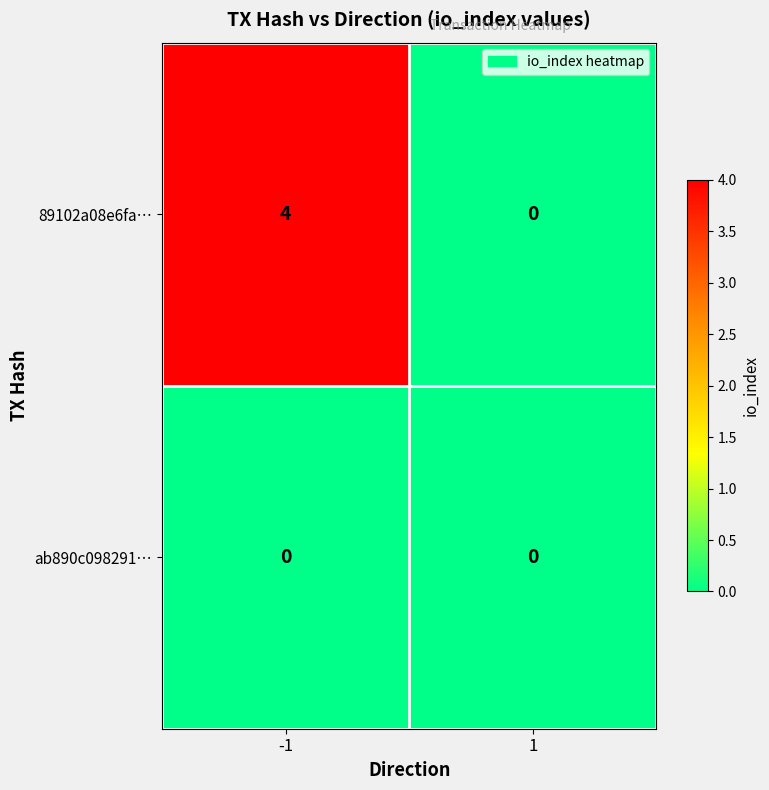

Which series changed the most between -1 and 1?

89102a08e6fa…